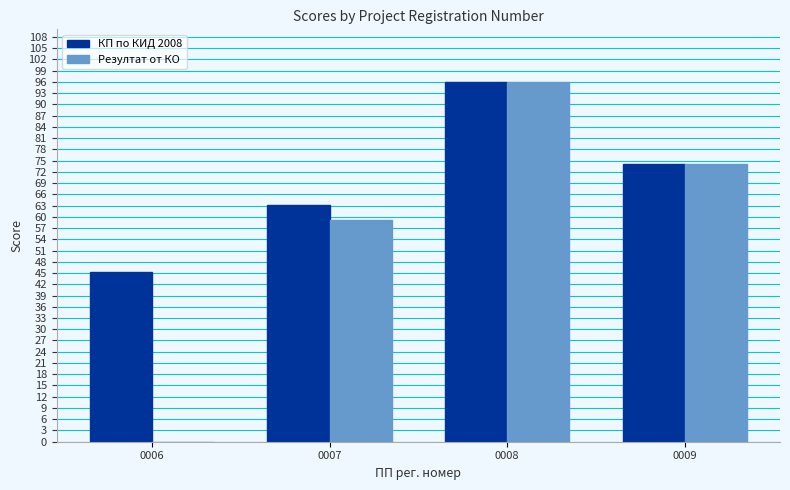

How many groups of bars are there?

4